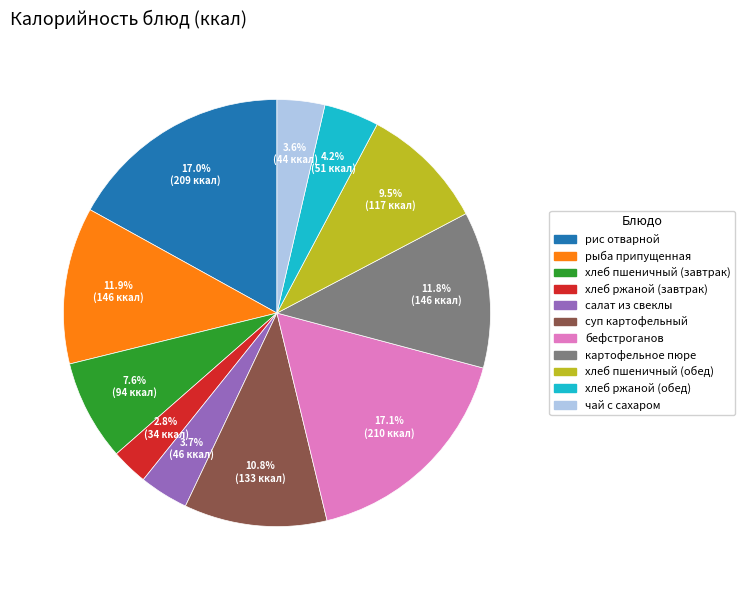

To the nearest percent, what percentage of the pie is салат из свеклы?

4%